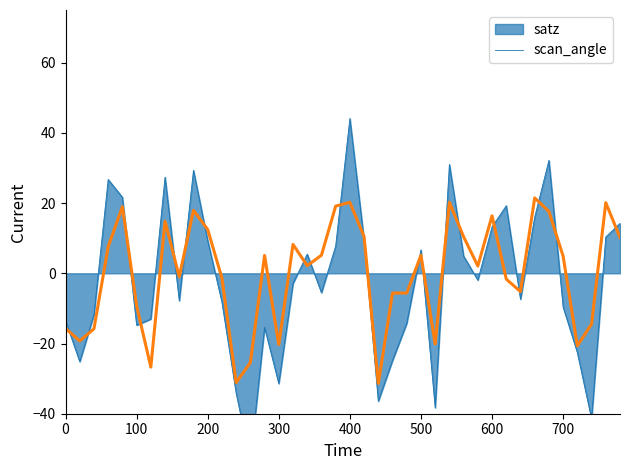

How many categories are shown in the chart?

40